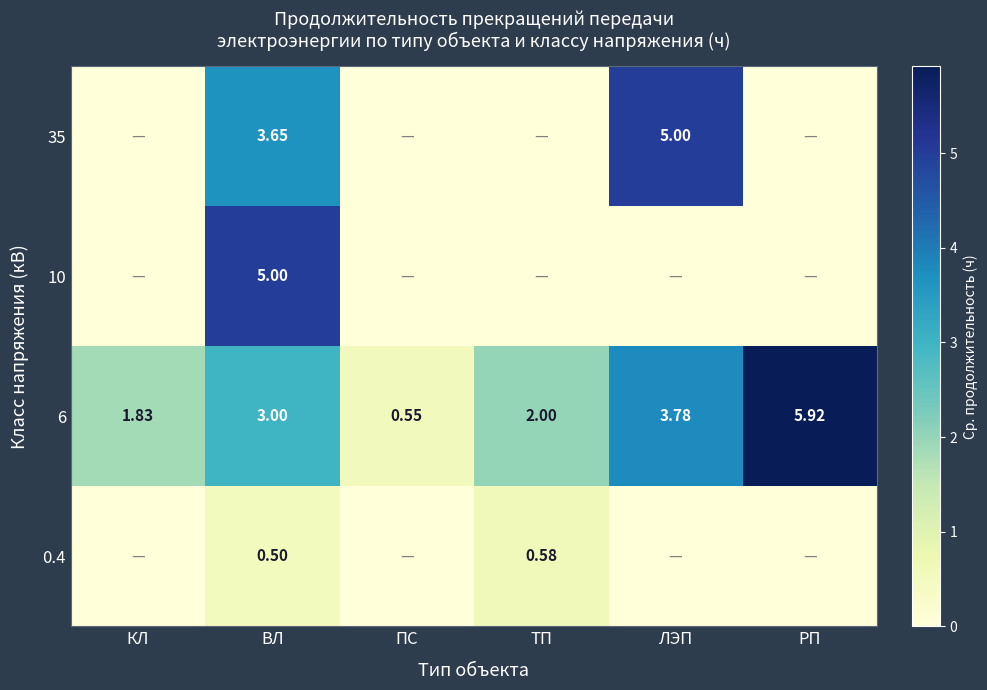

What is the difference between the highest and lowest values at ВЛ?

4.5